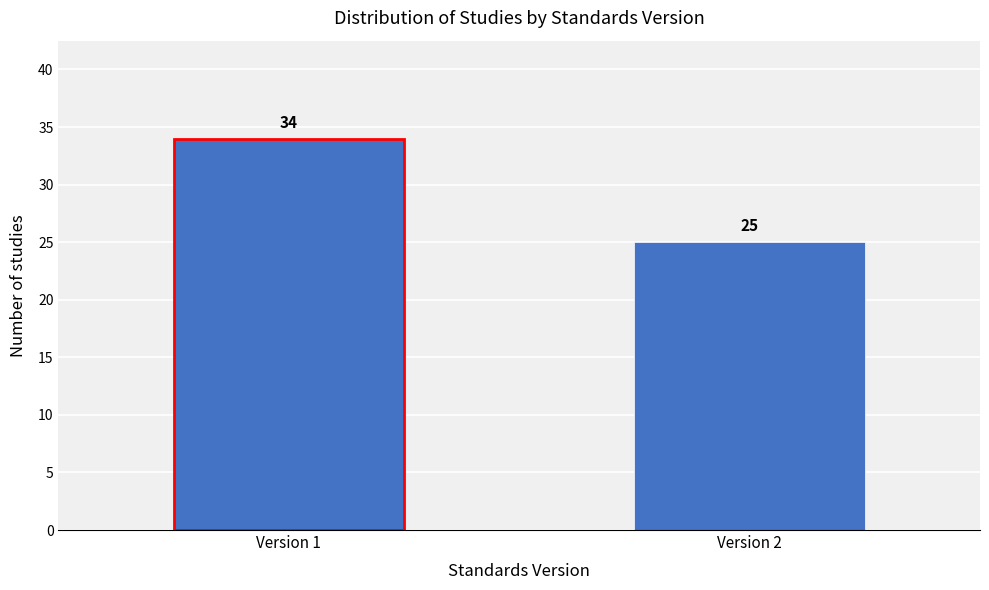

Reading right to left, extract all data points from this chart.

Version 2=25	Version 1=34